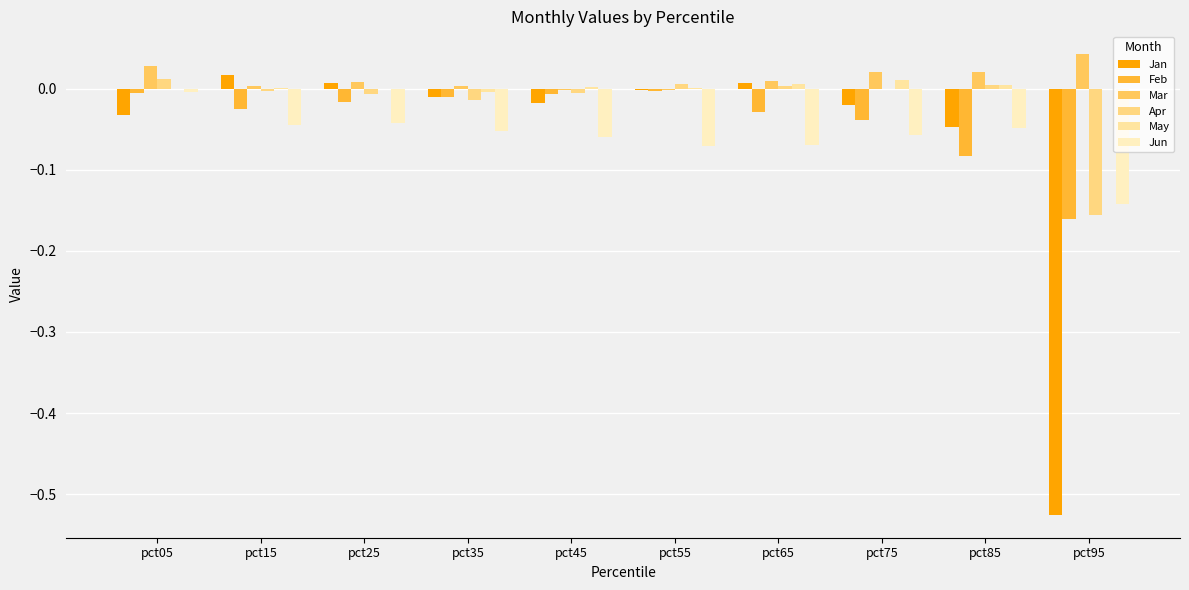

Which series has the largest range (max minus min)?

Jan